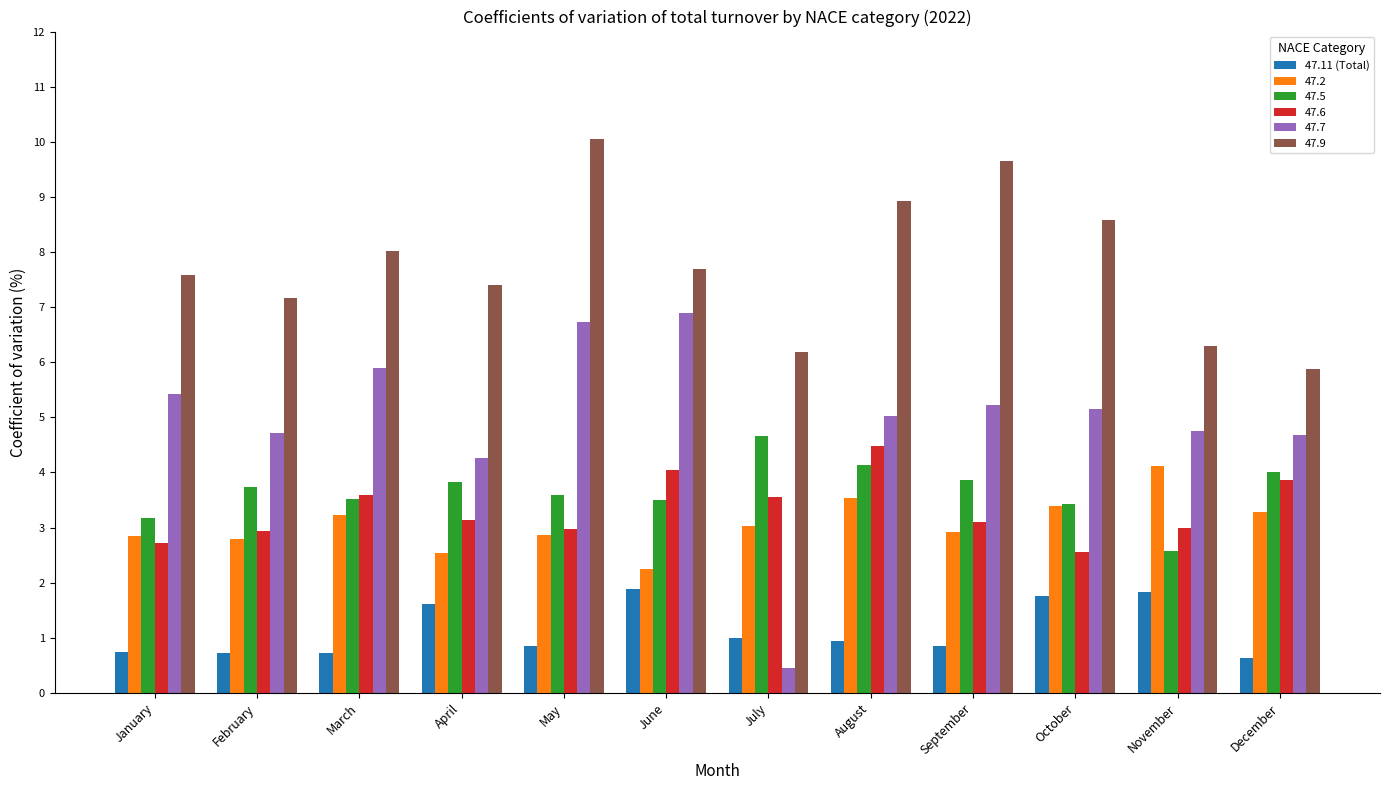

Are the bars grouped side by side (vs. stacked)?

Yes